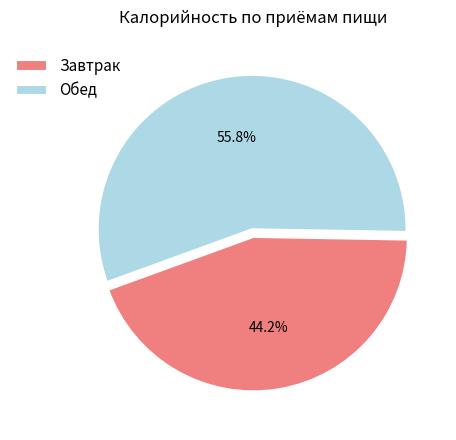

The Обед slice represents 44% of the pie. True or false?

False